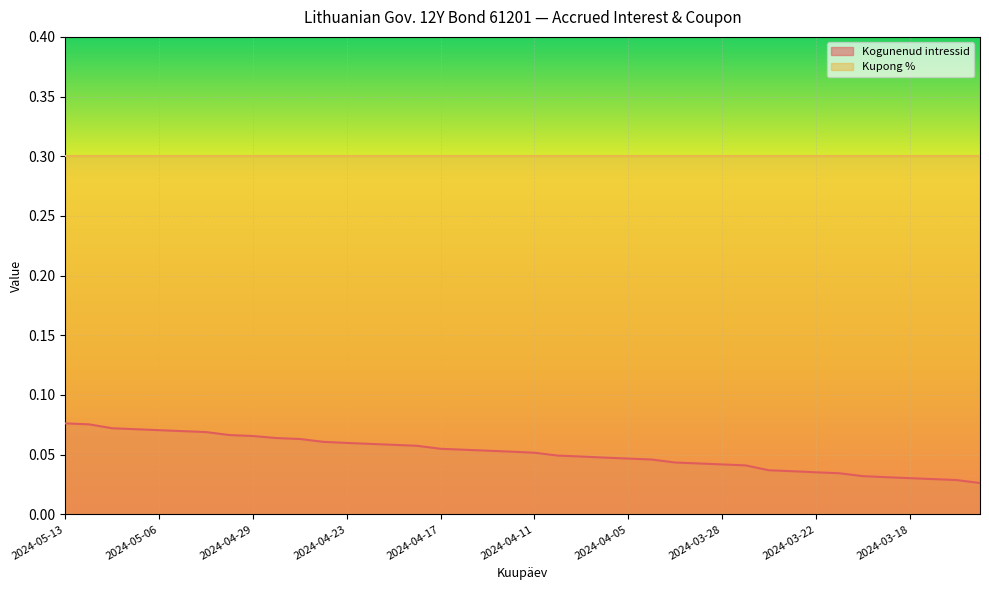

What is the value of the 12th point from the left?

0.1